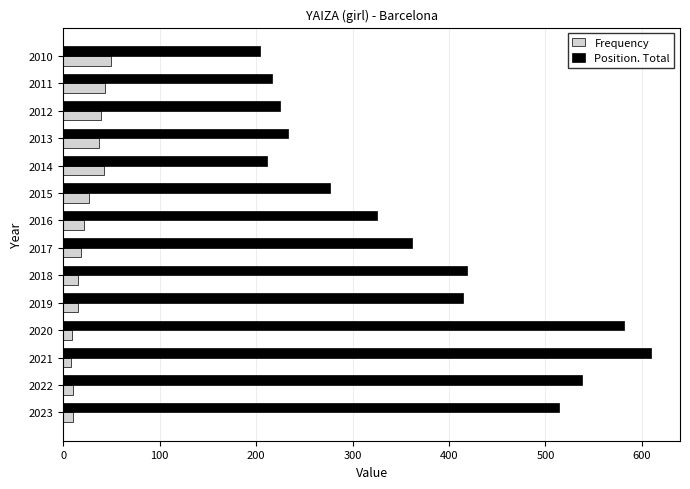

How many categories are shown in the chart?

14